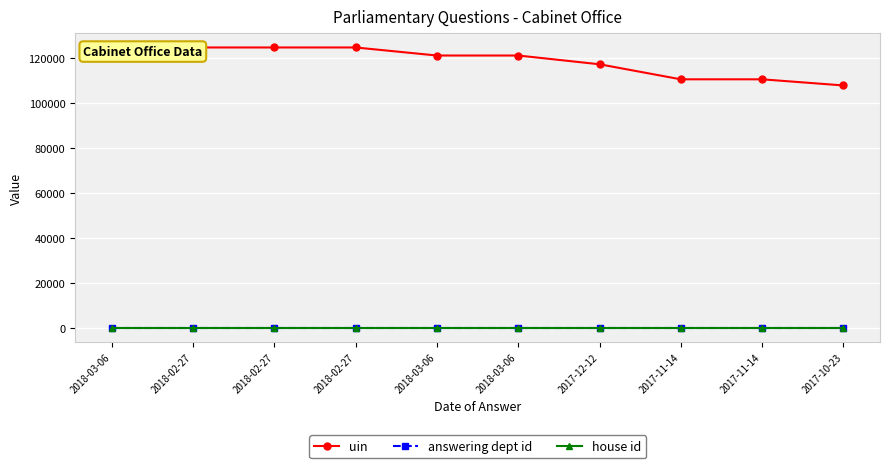

How many distinct data groups are displayed?

3